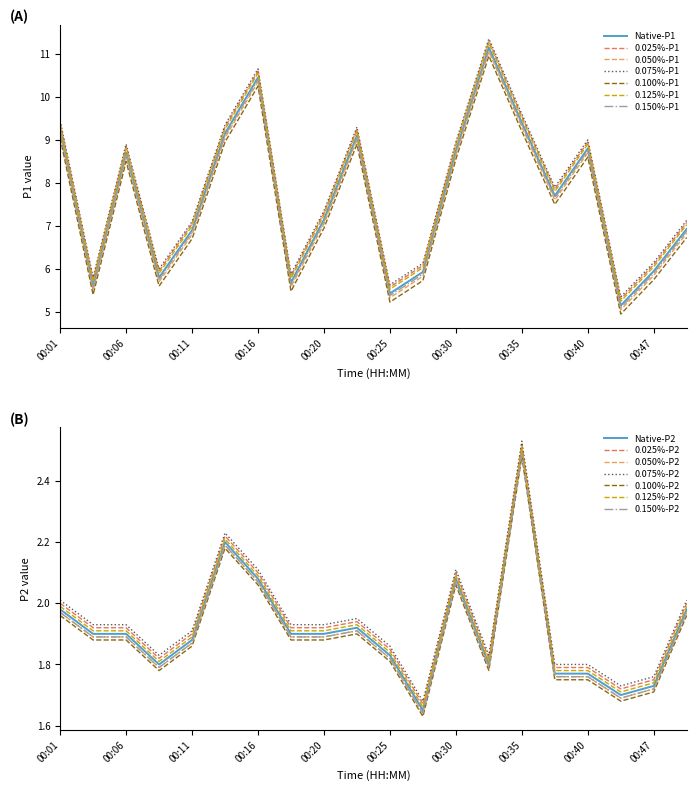

The value of P1 at 00:18 is 5.7. True or false?

True